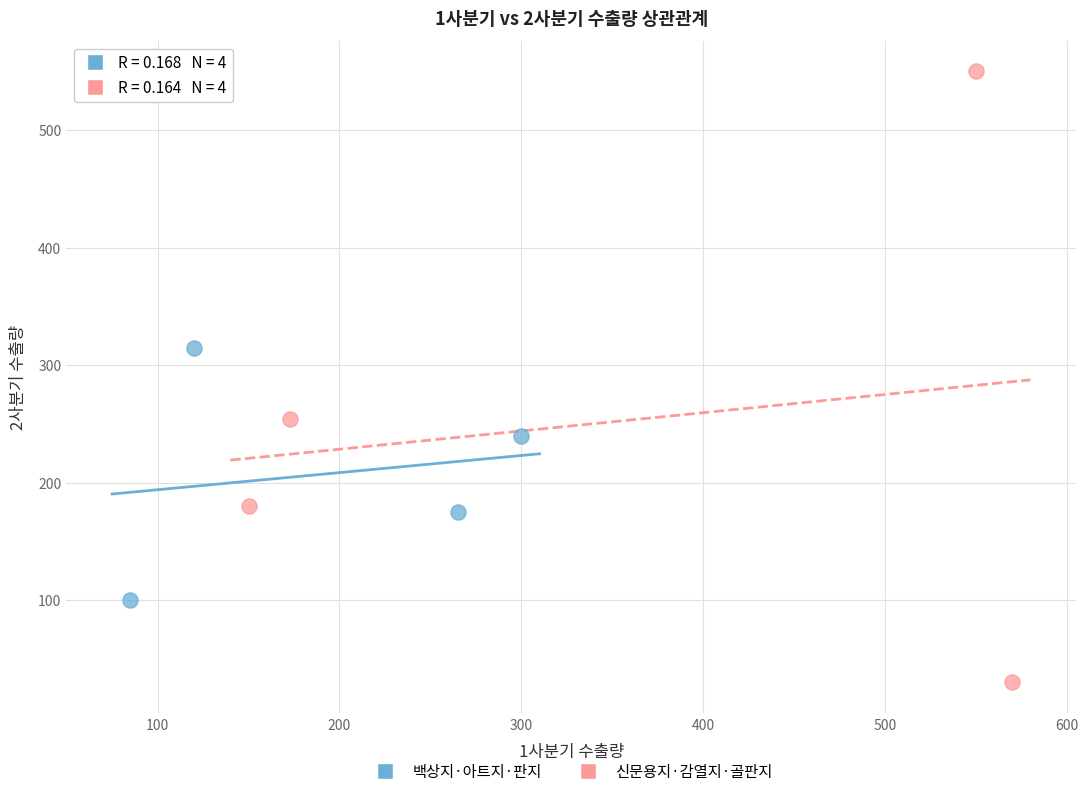

Which series contains the lowest Y value?

신문용지·감열지·골판지